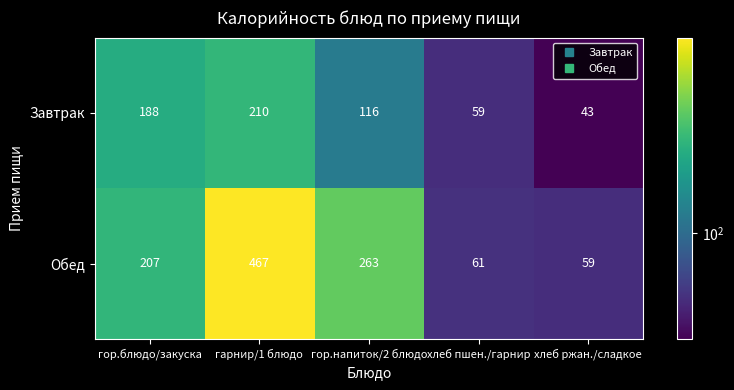

Between гарнир/1 блюдо and хлеб ржан./сладкое, which series saw the biggest shift?

Обед